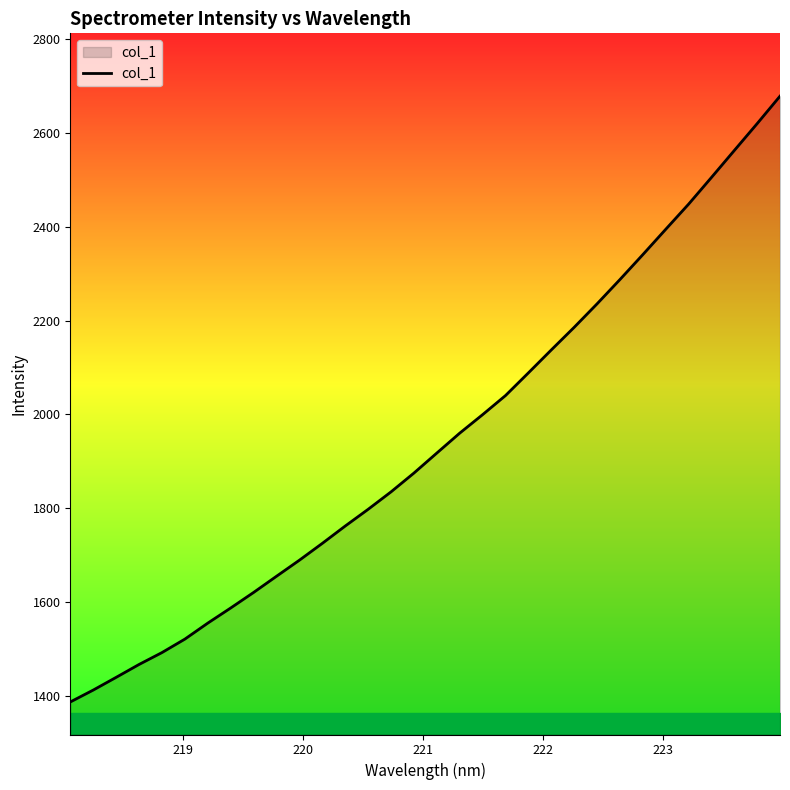

What is the sum of all values?

62225.7